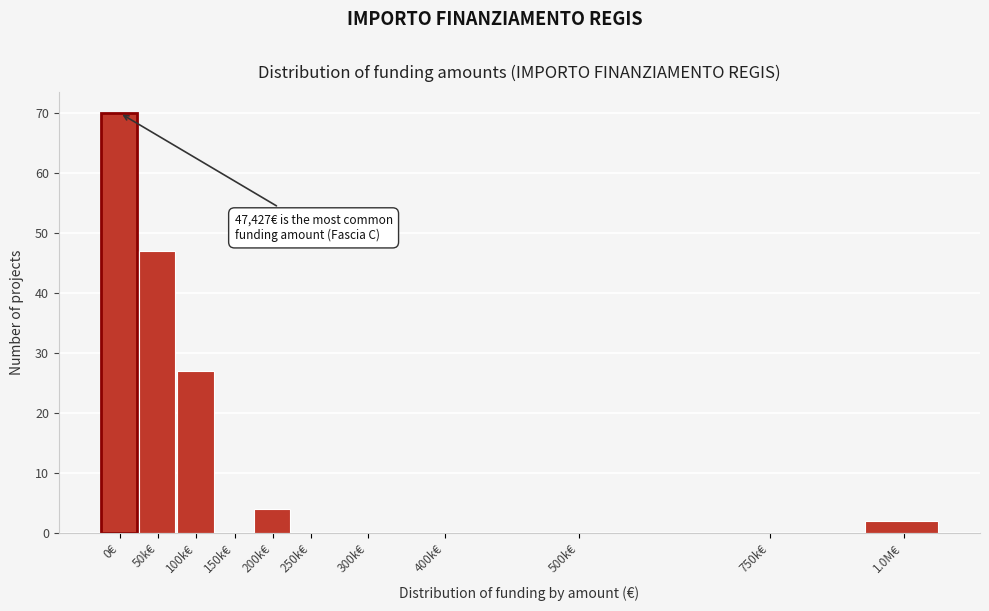

Reading left to right, transcribe all the data shown in this chart.

0€=70	50k€=47	100k€=27	150k€=0	200k€=4	250k€=0	300k€=0	400k€=0	500k€=0	750k€=0	1.0M€=2